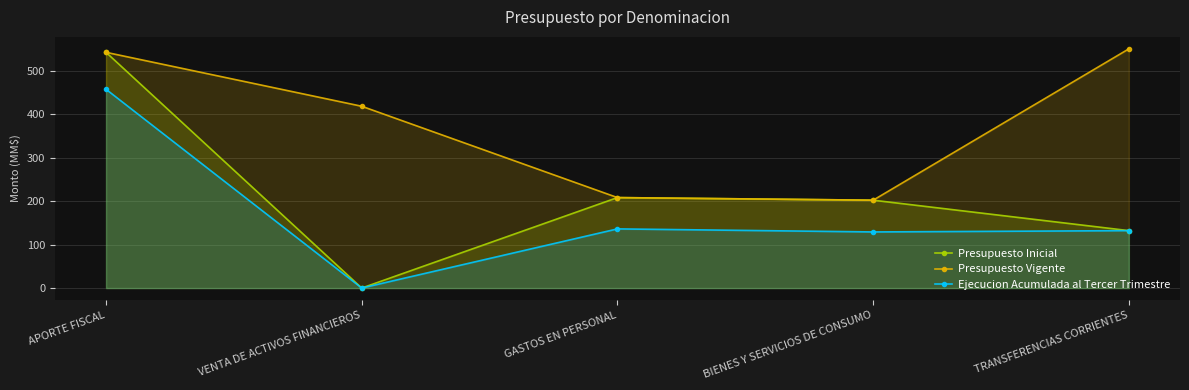

What is the greatest value displayed?

550